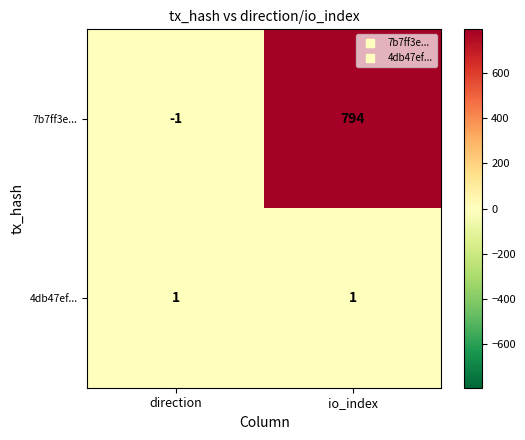

At which label does 7b7ff3e... reach its peak?

io_index